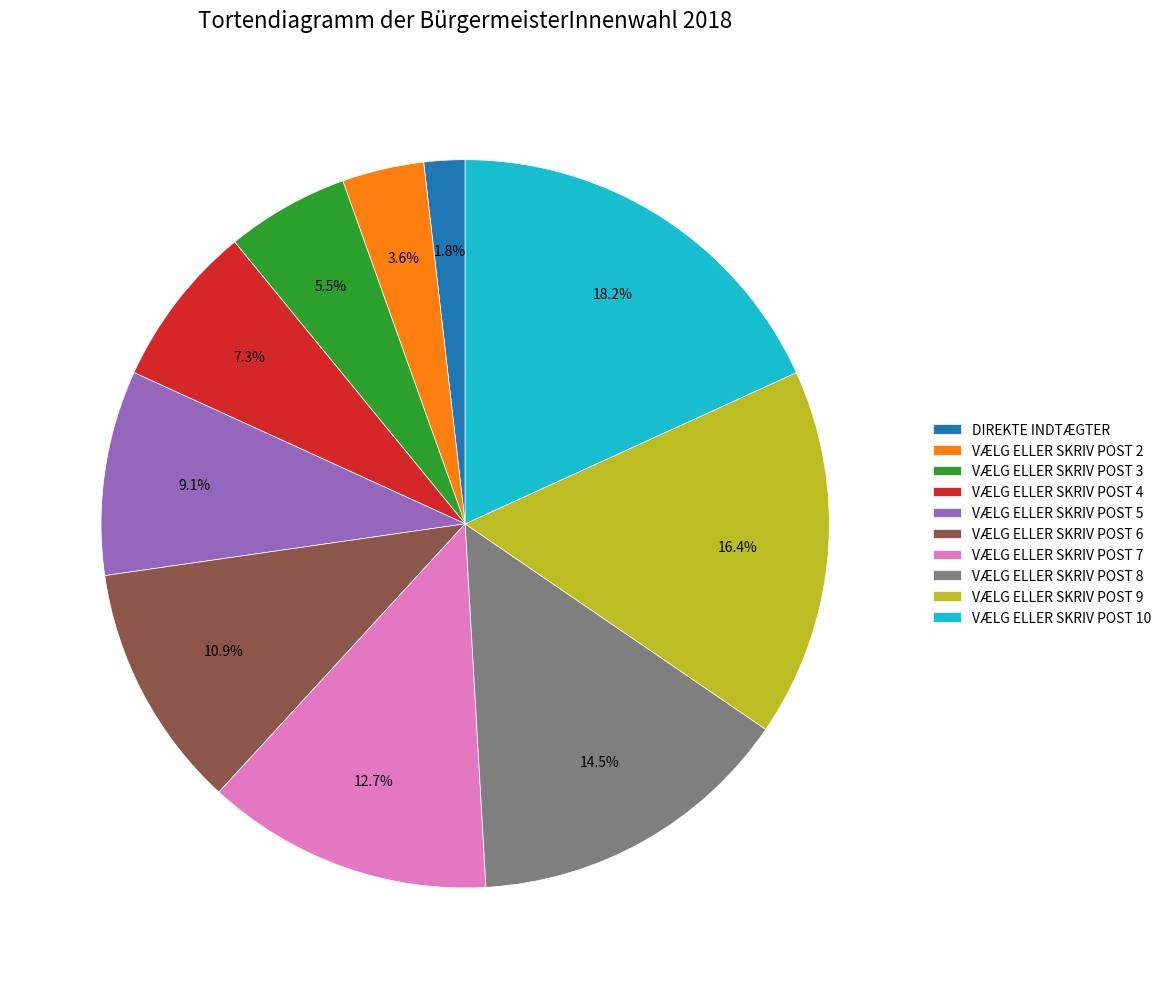

Which category has the biggest portion of the pie?

VÆLG ELLER SKRIV POST 10